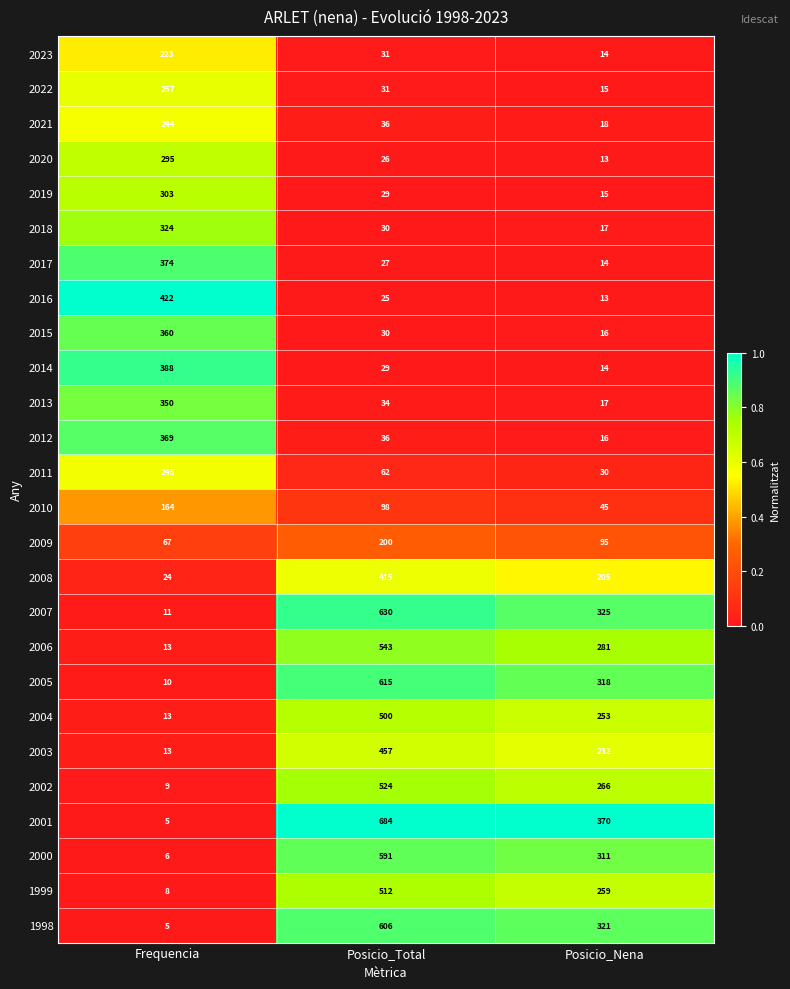

Which series has the largest range (max minus min)?

2001